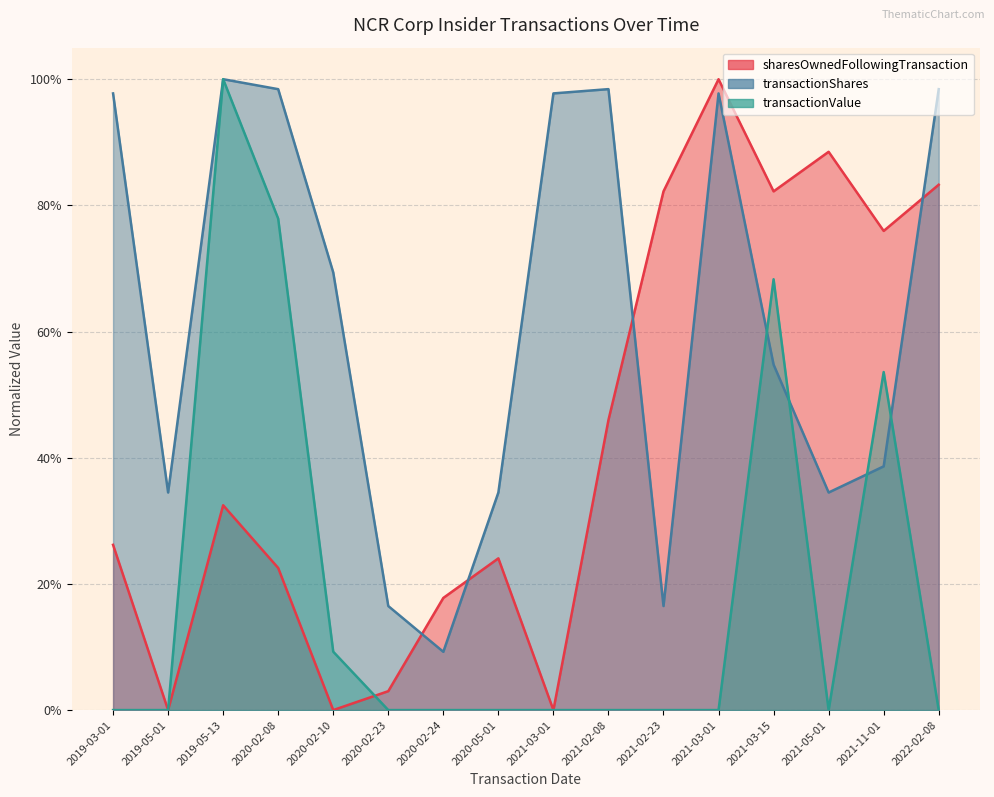

True or false: sharesOwnedFollowingTransaction has a value of 0.8 at 2021-02-23.

True